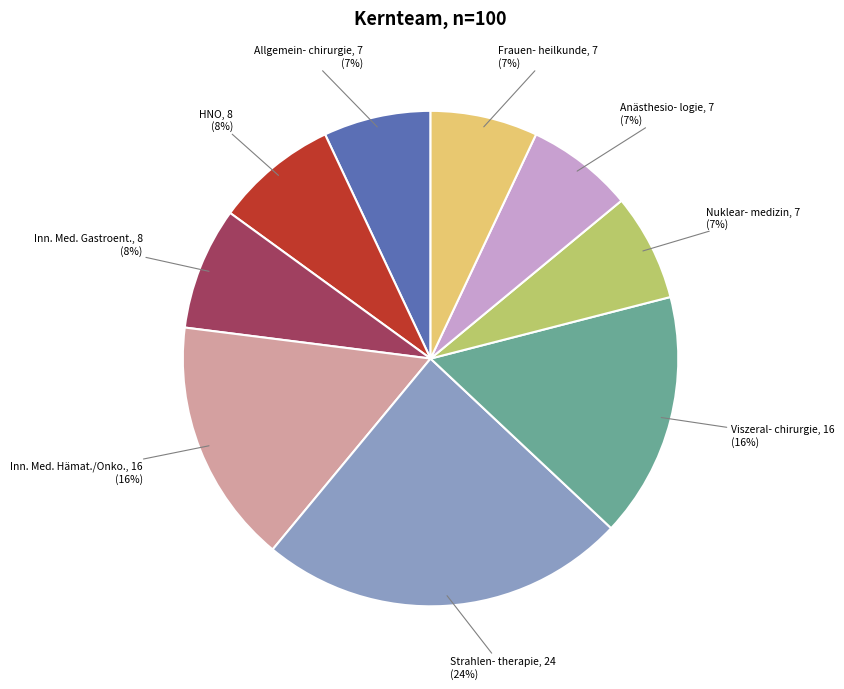

What percentage is the Nuklear- medizin slice, to the nearest percent?

7%